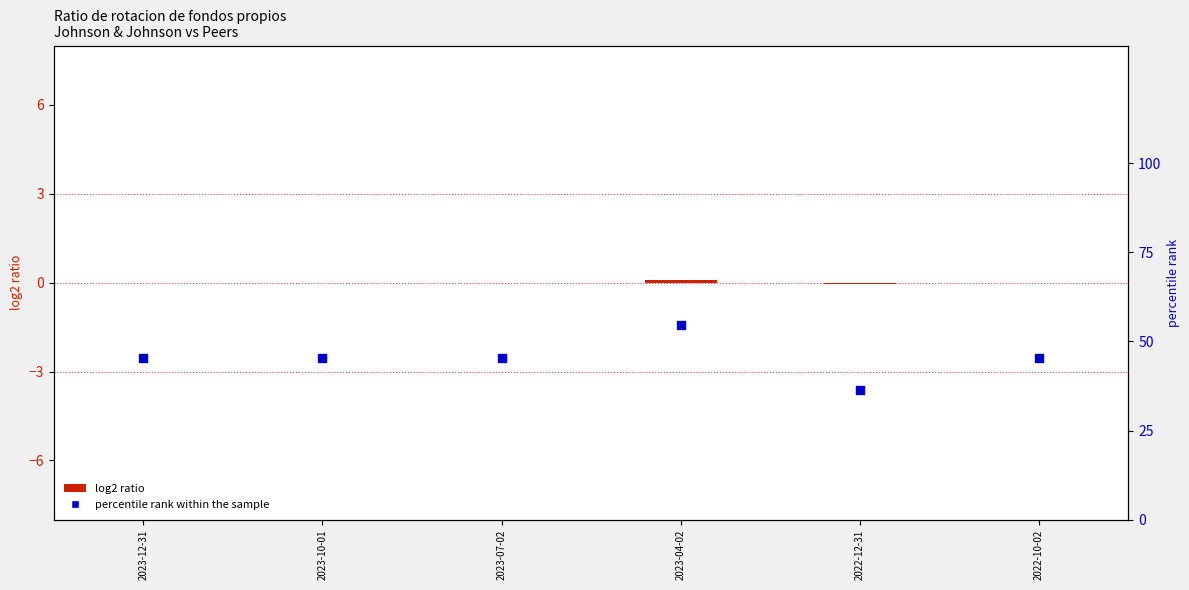

Which series has the largest total across all categories?

percentile rank within the sample